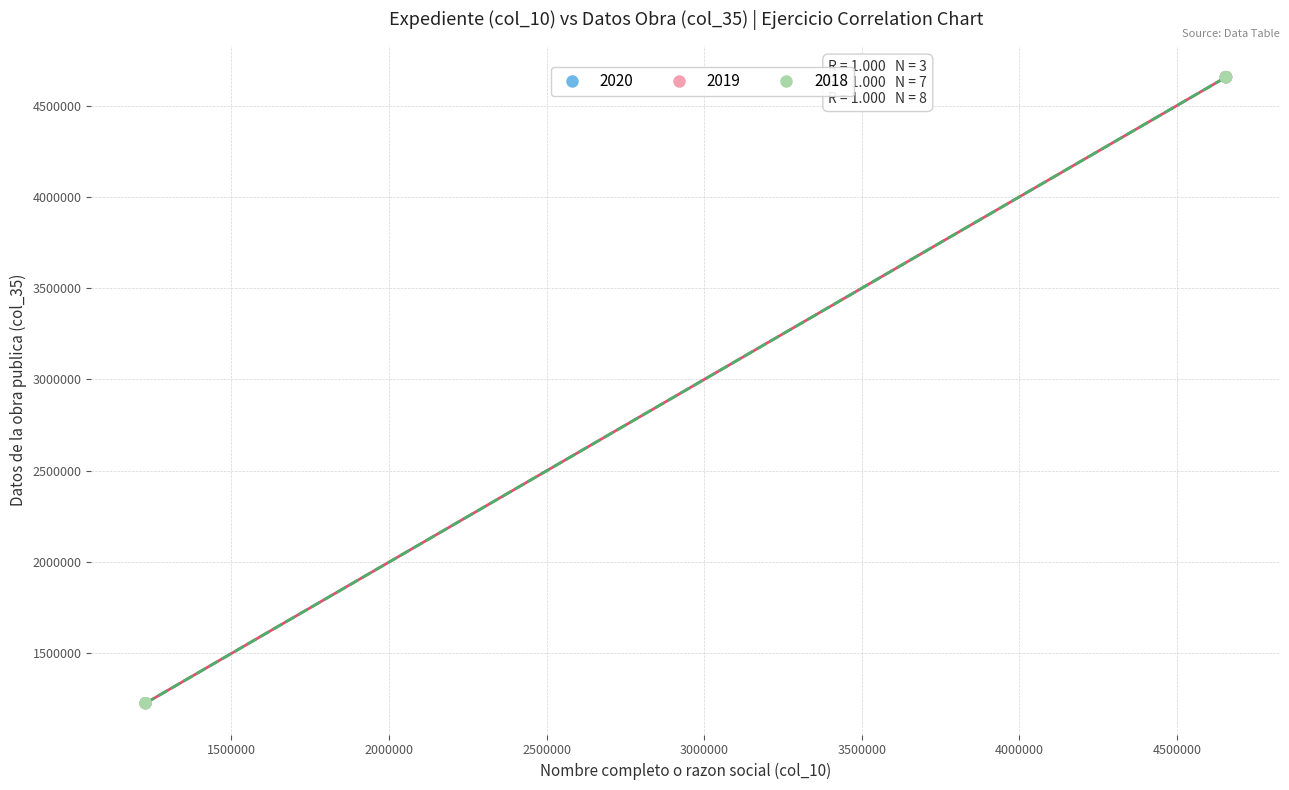

What are all the series names shown in the legend?

2020, 2019, 2018